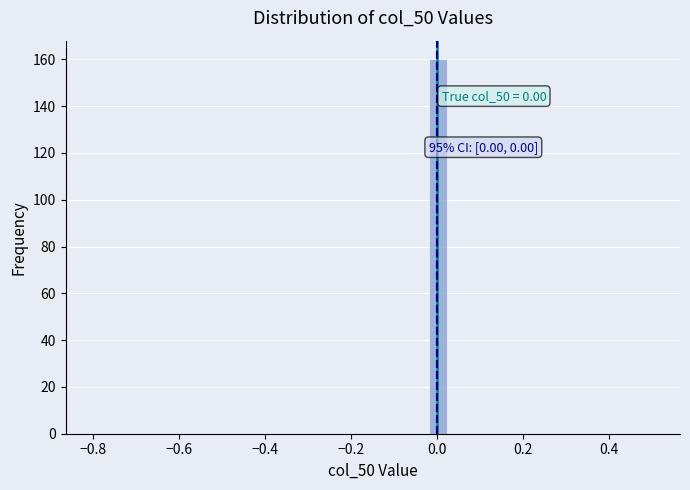

Around what value on the x-axis is the tallest bar? Give the approximate position of its centre, as read against the axis.

0.00